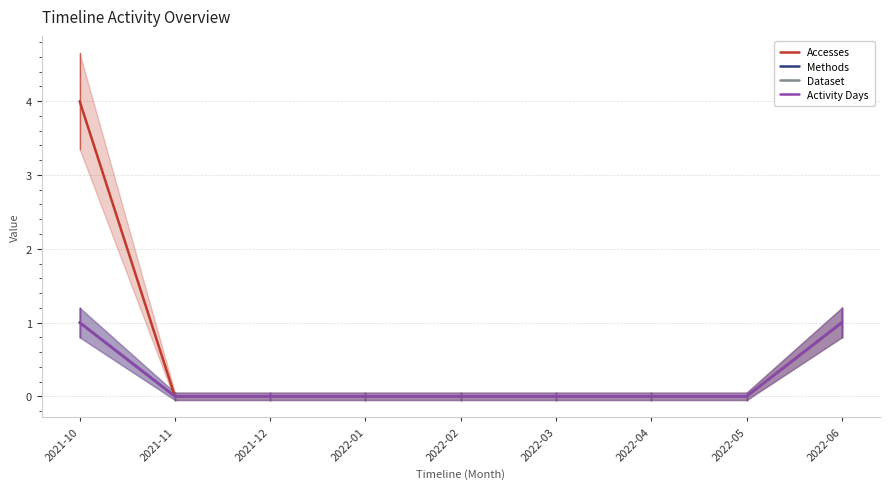

What position from the right is 2021-10?

9